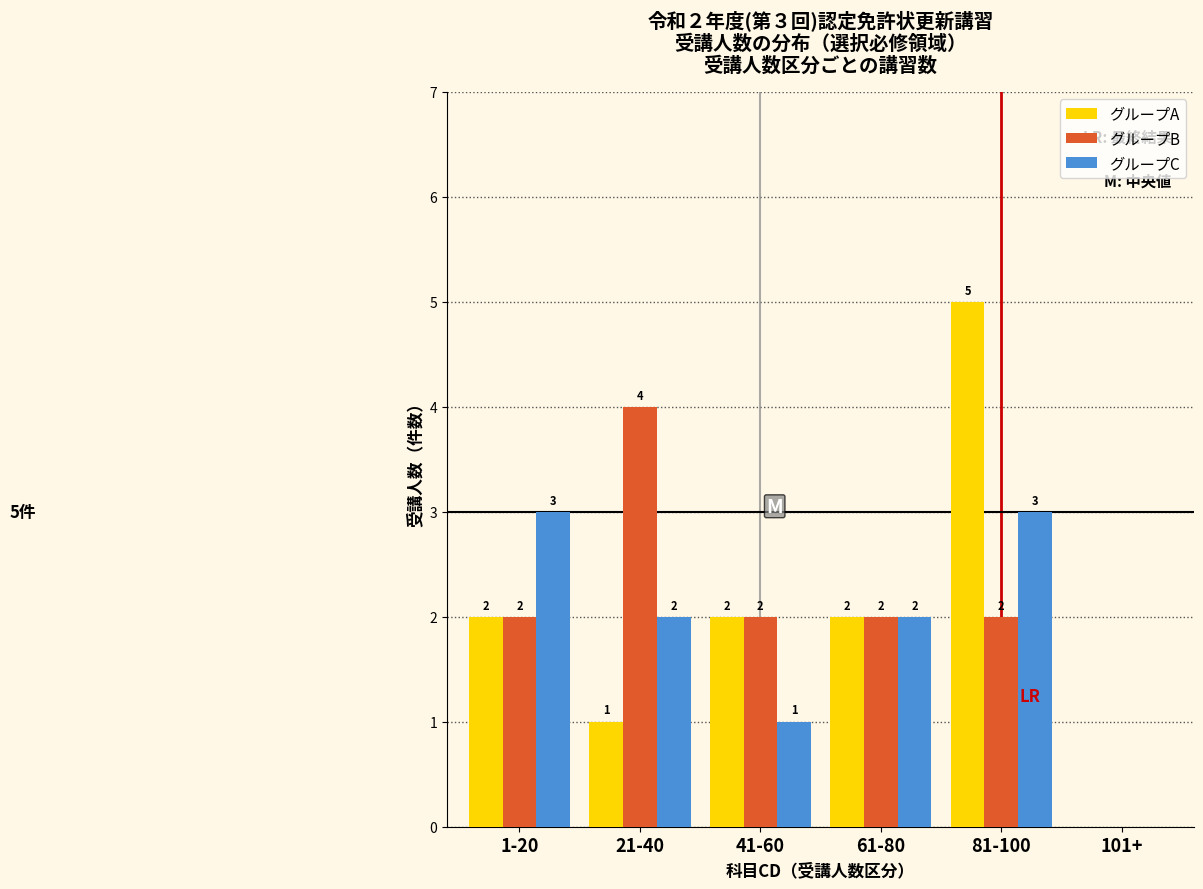

At which label does グループA reach its peak?

81-100